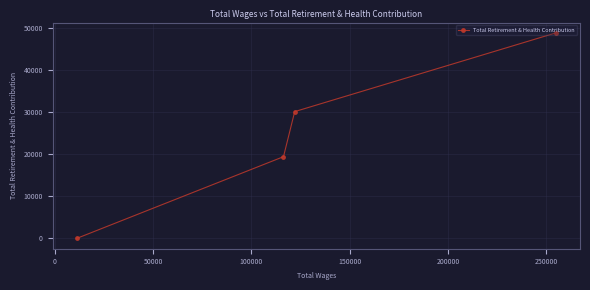

How many values are above zero?

3